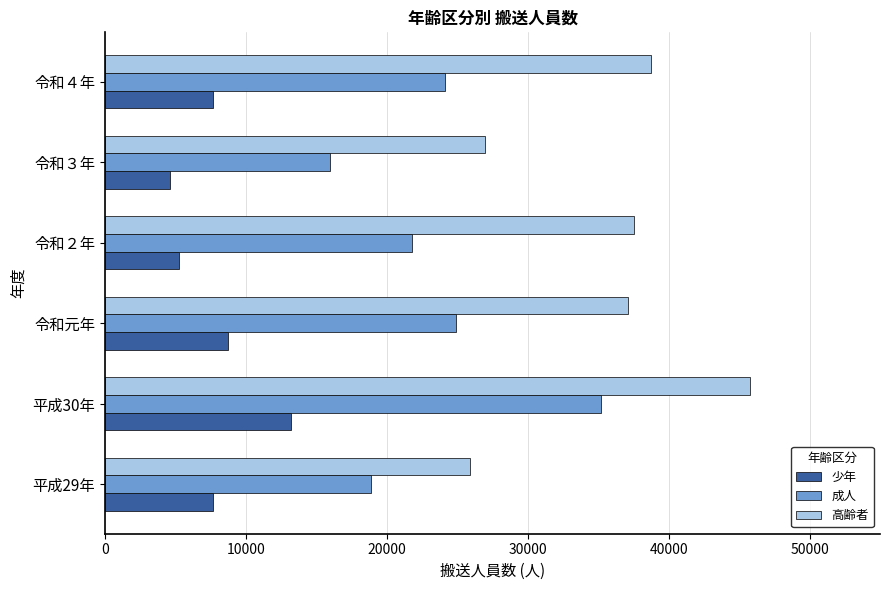

What is the highest value of the 高齢者 series?

45781